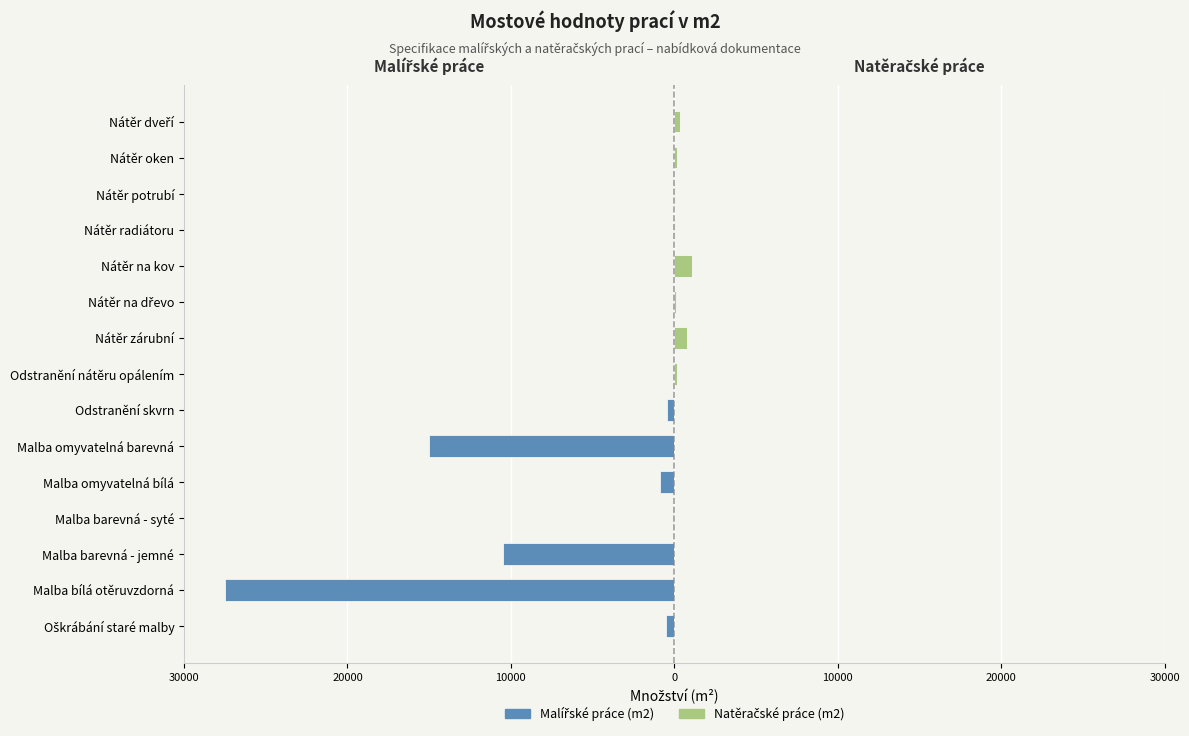

What are all the series names shown in the legend?

Malířské práce (m2), Natěračské práce (m2)